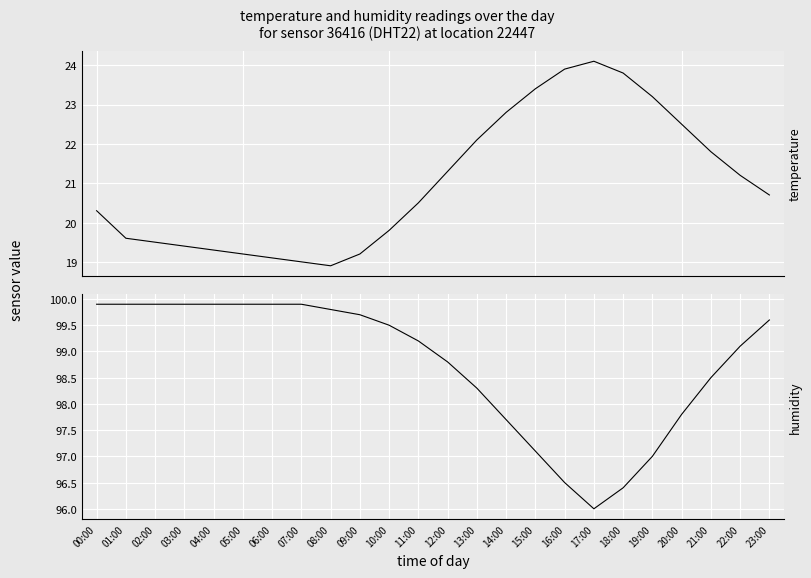

What is the average value of the temperature series?

21.0